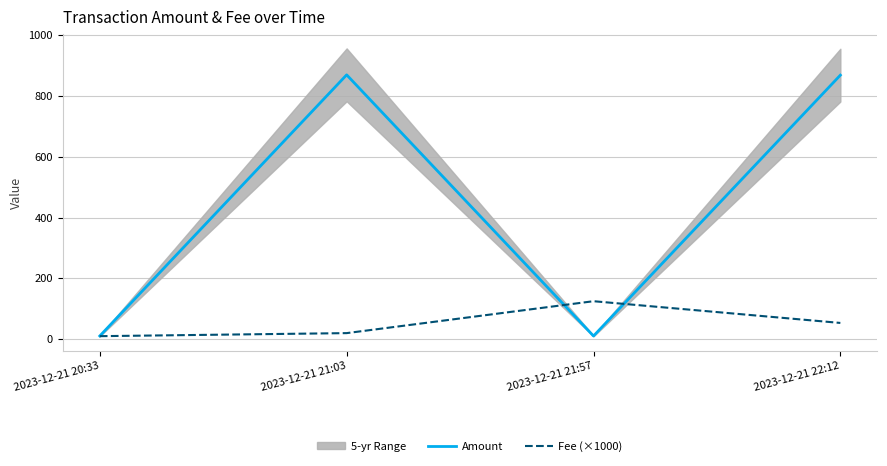

Is it true that Amount equals 10.5 at 2023-12-21 21:57?

True